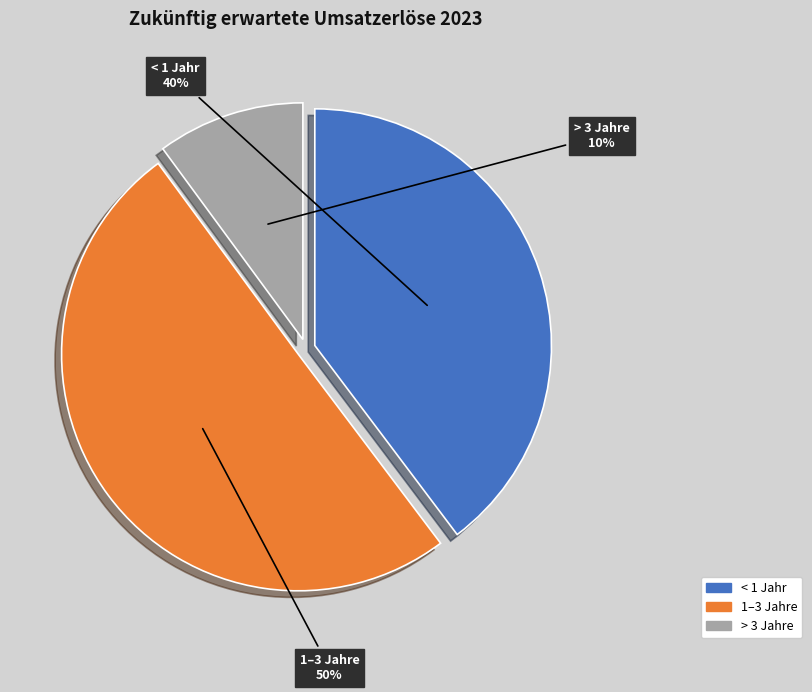

To the nearest percent, what is the average slice percentage?

33%